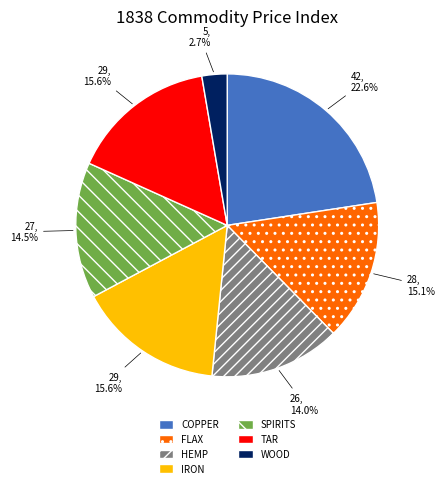

How many segments does this pie chart have?

7